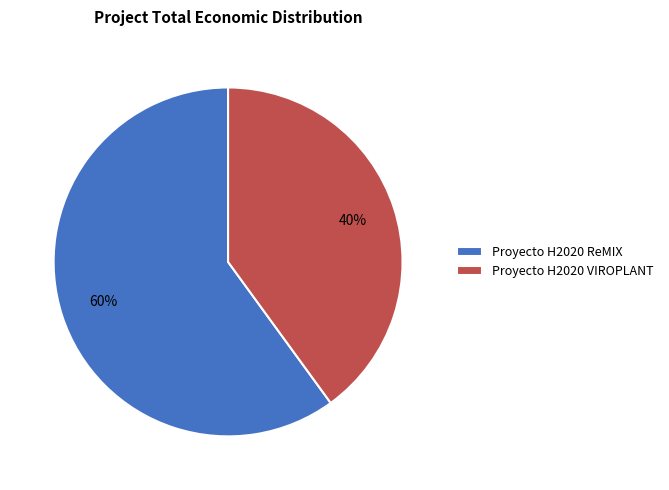

To the nearest percent, what is the average slice percentage?

50%